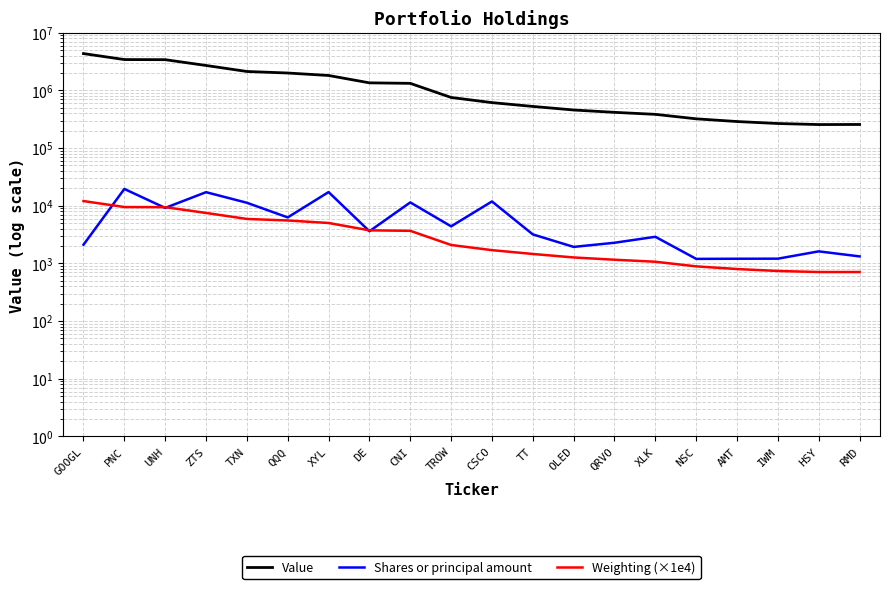

Which series has the largest total across all categories?

Value